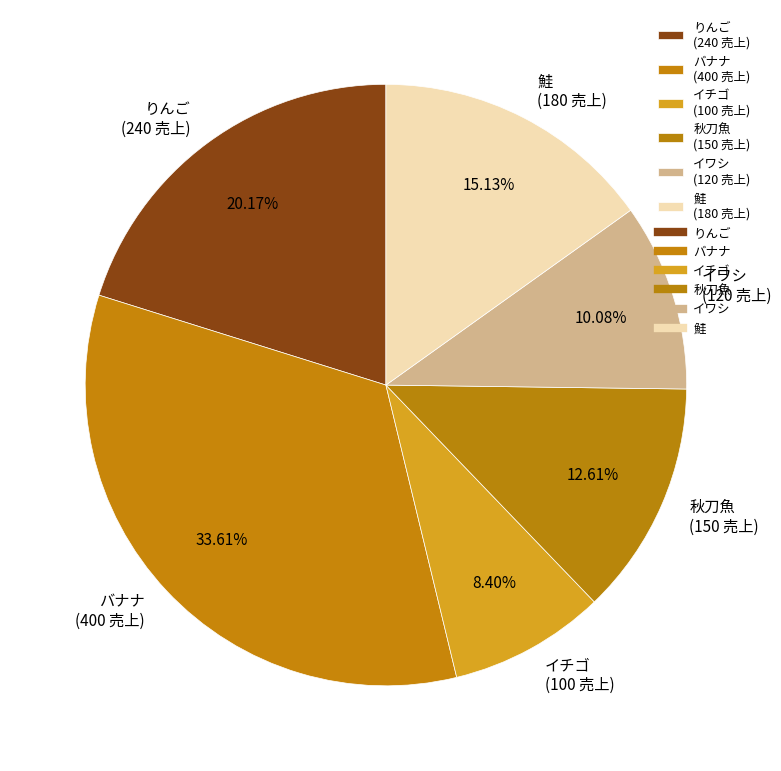

Does 秋刀魚 account for over 50% of the chart?

No